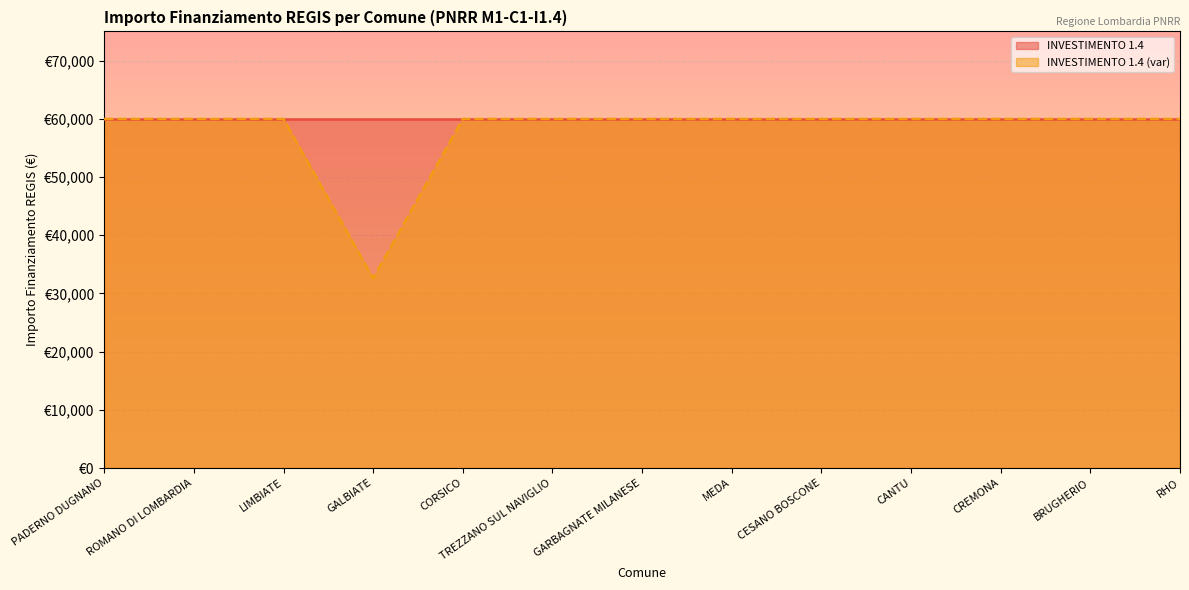

Approximately how many times larger is the value at LIMBIATE compared to CREMONA?

1.0